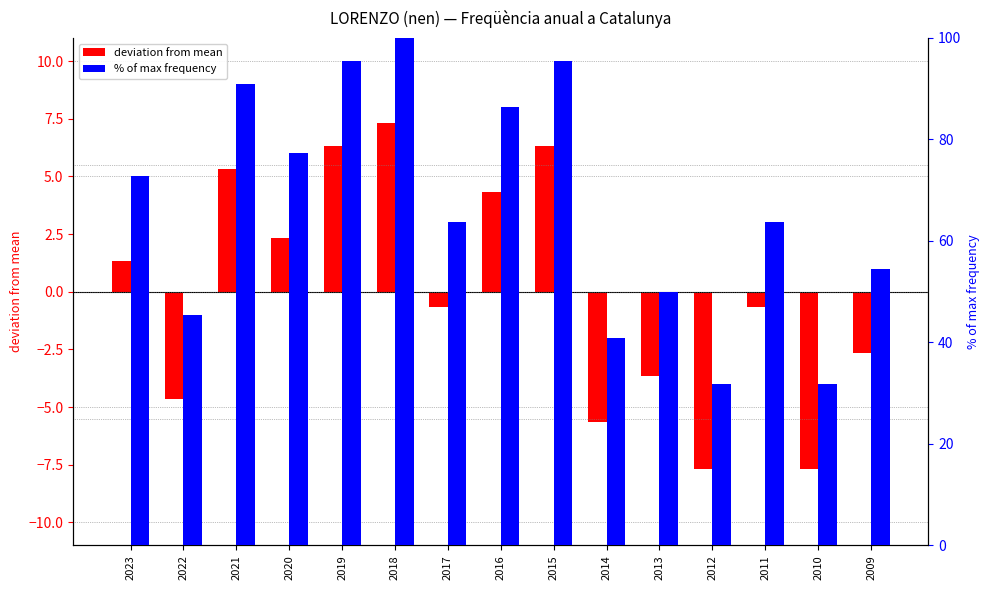

What is the total value across all series at 2016?

90.7